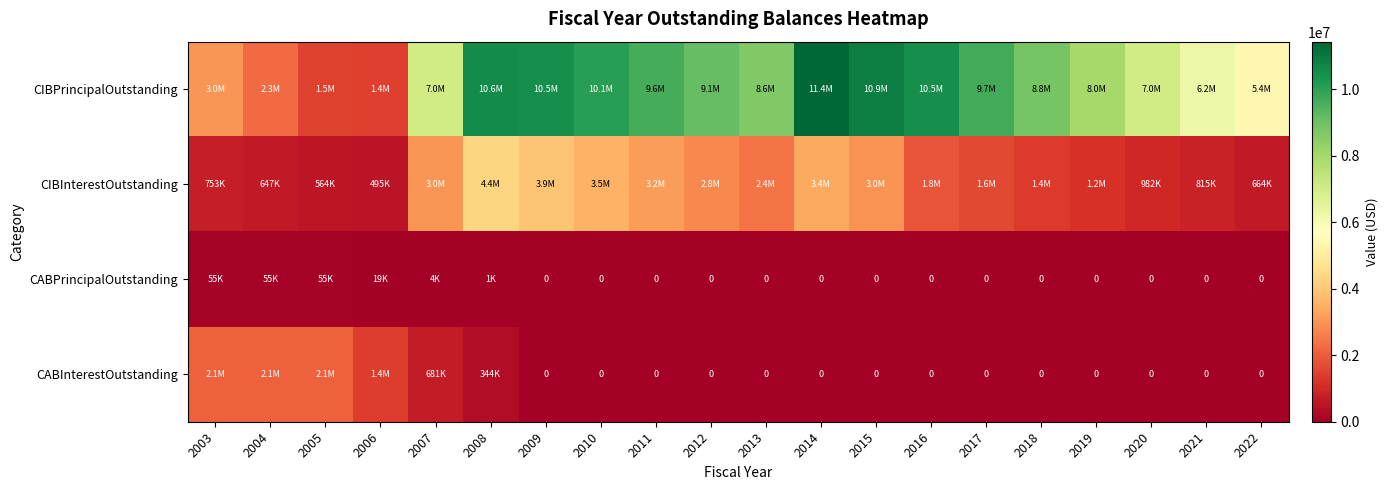

Rank the categories by CABInterestOutstanding value from highest to lowest.

2003, 2004, 2005, 2006, 2007, 2008, 2009, 2010, 2011, 2012, 2013, 2014, 2015, 2016, 2017, 2018, 2019, 2020, 2021, 2022